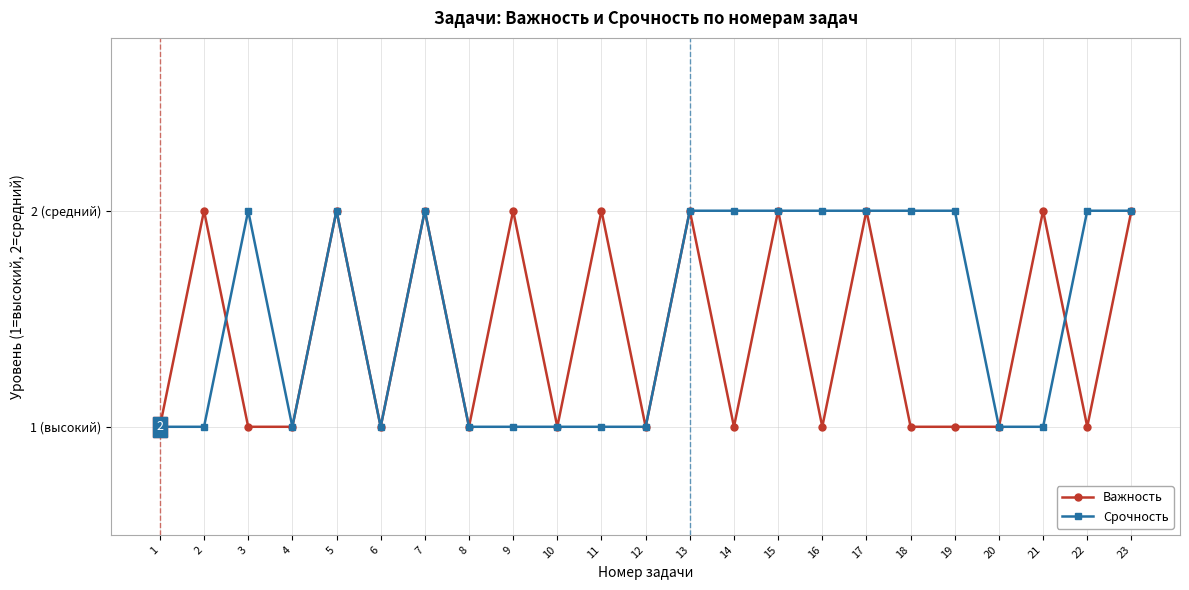

Which series has the largest total across all categories?

Срочность